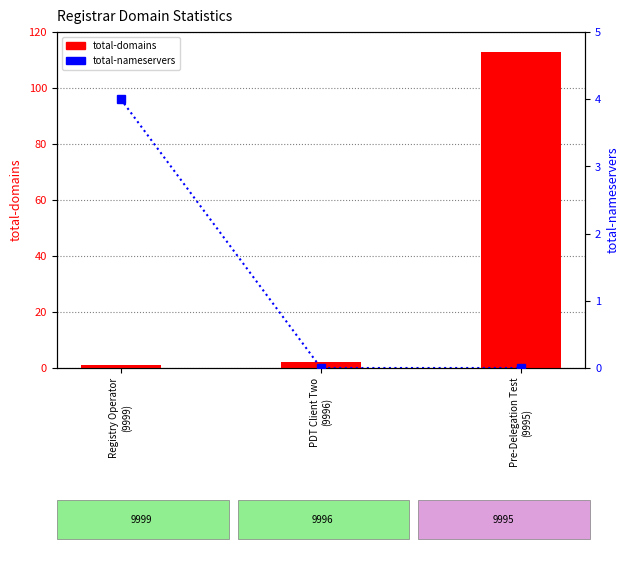

What is the sum of all total-domains values?

116